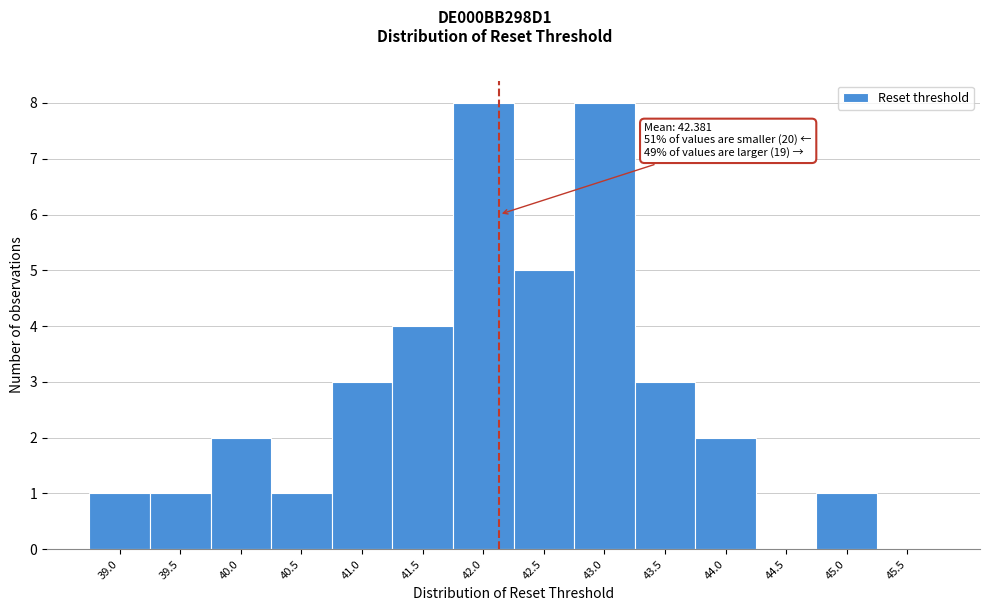

Reading right to left, extract all data points from this chart.

45.5=0	45.0=1	44.5=0	44.0=2	43.5=3	43.0=8	42.5=5	42.0=8	41.5=4	41.0=3	40.5=1	40.0=2	39.5=1	39.0=1